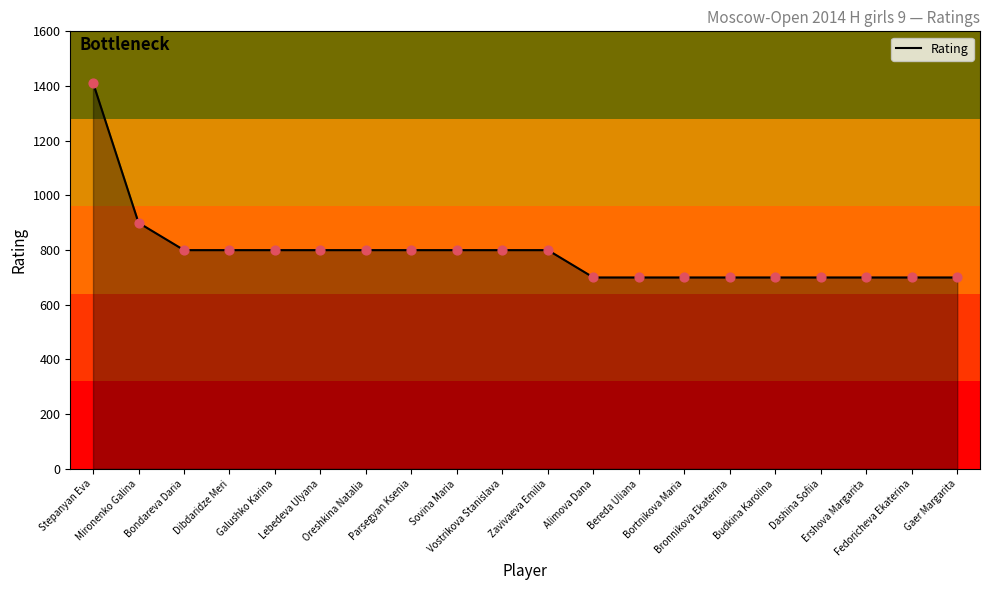

What is the ratio of the value at Lebedeva Ulyana to the value at Gaer Margarita?

1.1